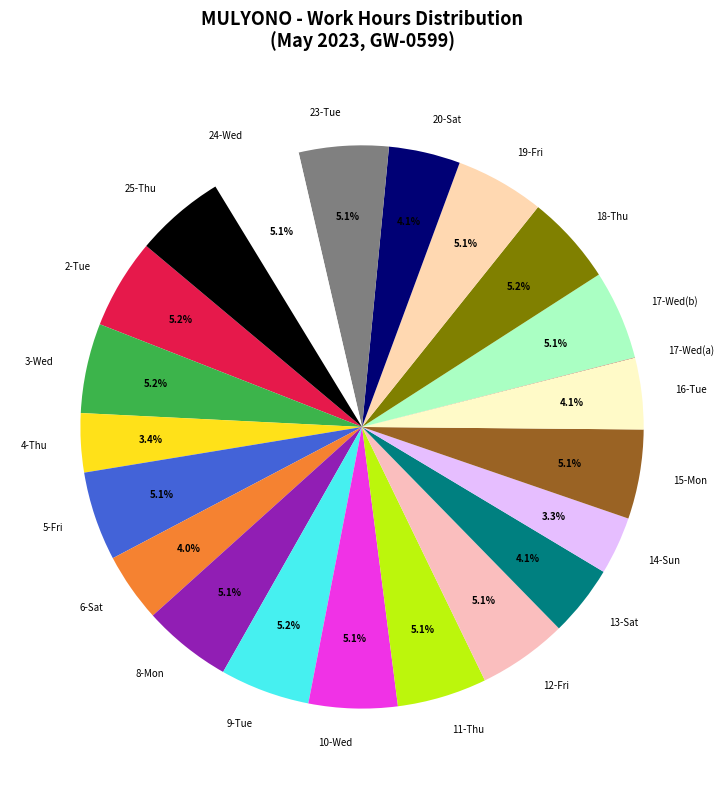

To the nearest percent, what is the average slice percentage?

5%